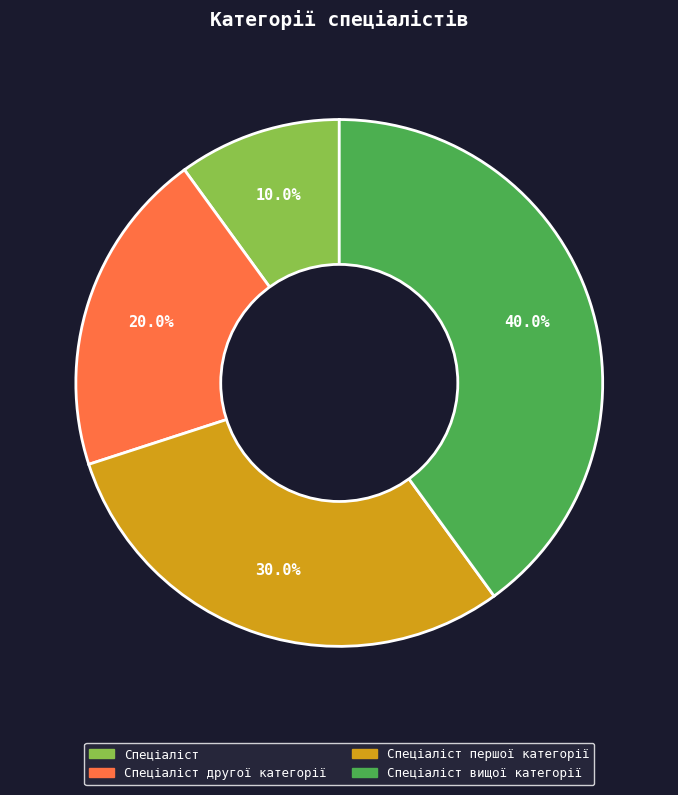

Does any single category account for the majority?

No